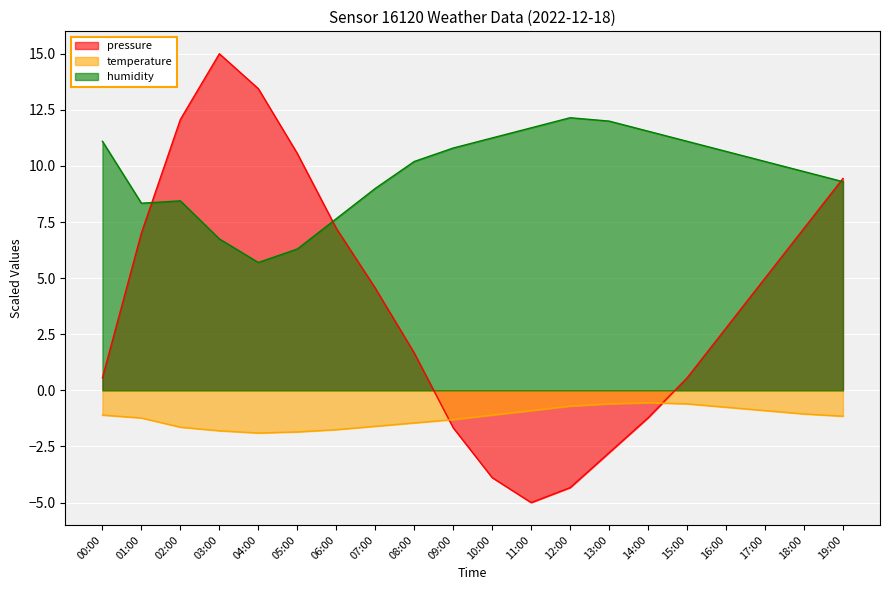

Which series has the largest total across all categories?

humidity